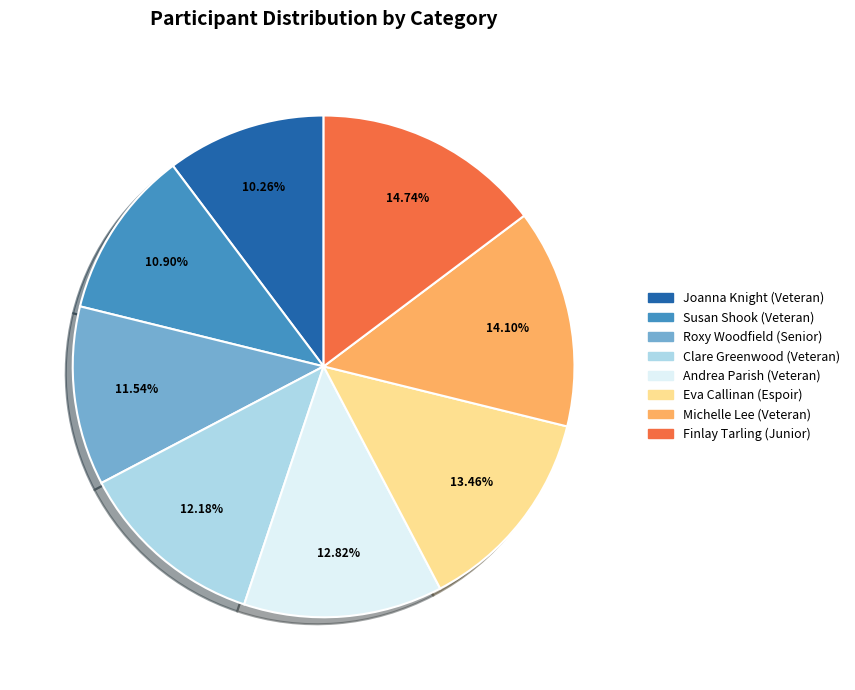

To the nearest percent, what is the difference between the Michelle Lee (Veteran) and Eva Callinan (Espoir) slice percentages?

1%